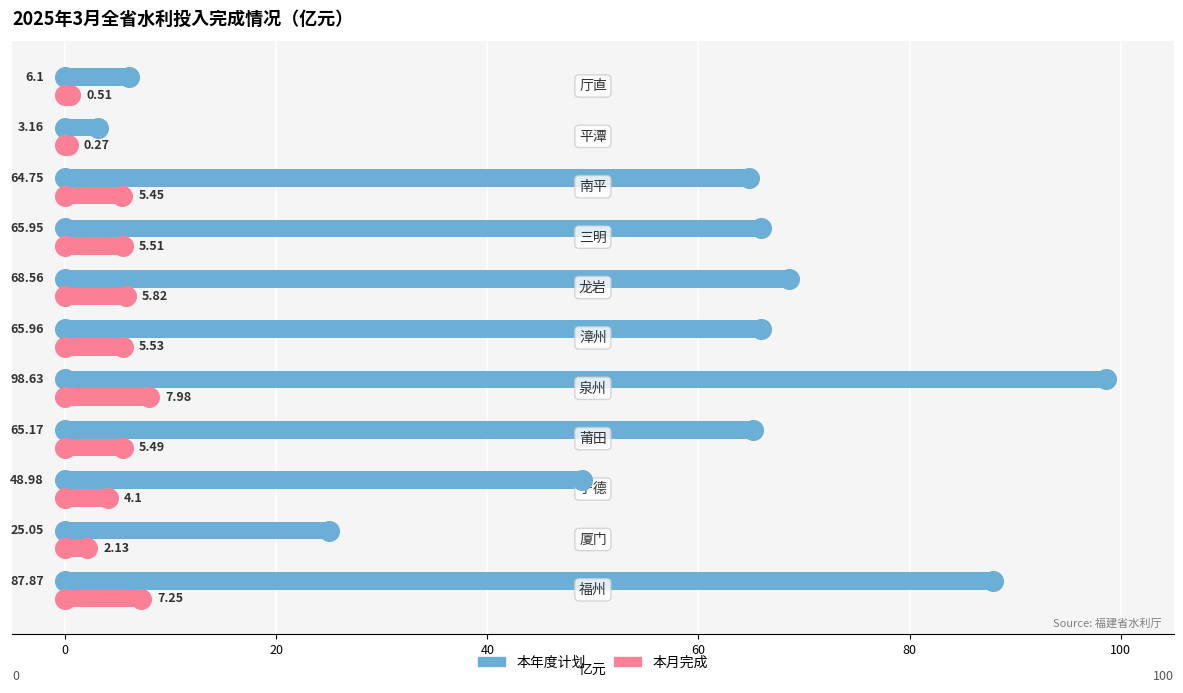

Which series has the largest Y range (max minus min)?

本年度计划